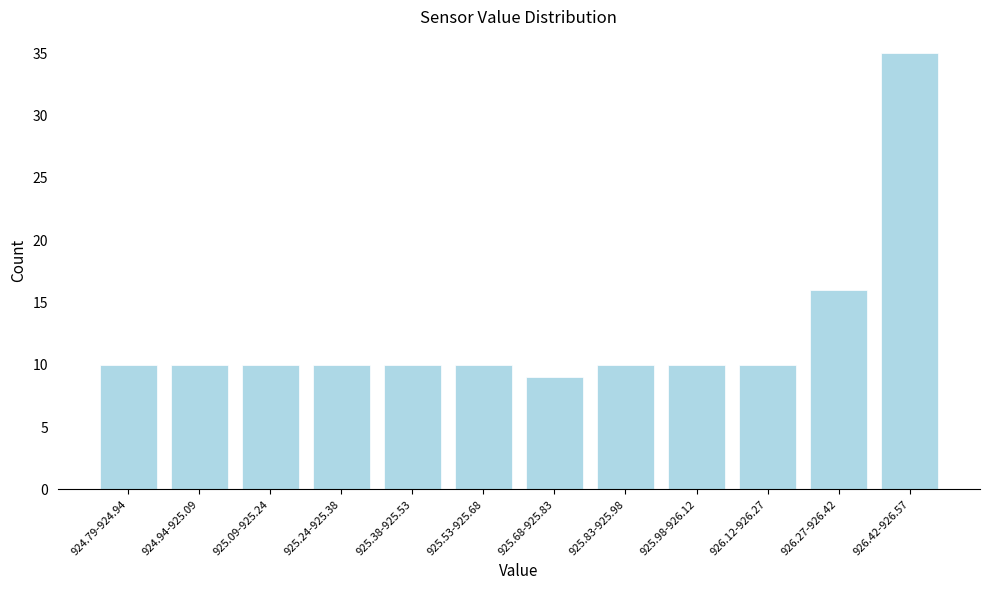

Reading right to left, extract all data points from this chart.

926.42-926.57=35	926.27-926.42=16	926.12-926.27=10	925.98-926.12=10	925.83-925.98=10	925.68-925.83=9	925.53-925.68=10	925.38-925.53=10	925.24-925.38=10	925.09-925.24=10	924.94-925.09=10	924.79-924.94=10